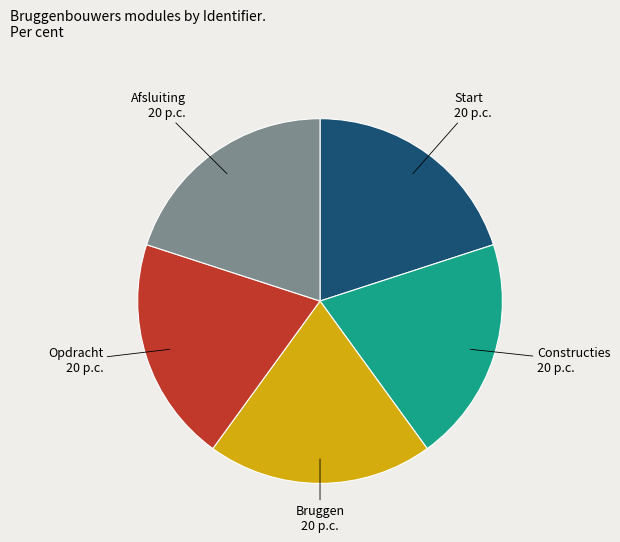

Do Constructies and Bruggen together represent more than half of the pie?

No